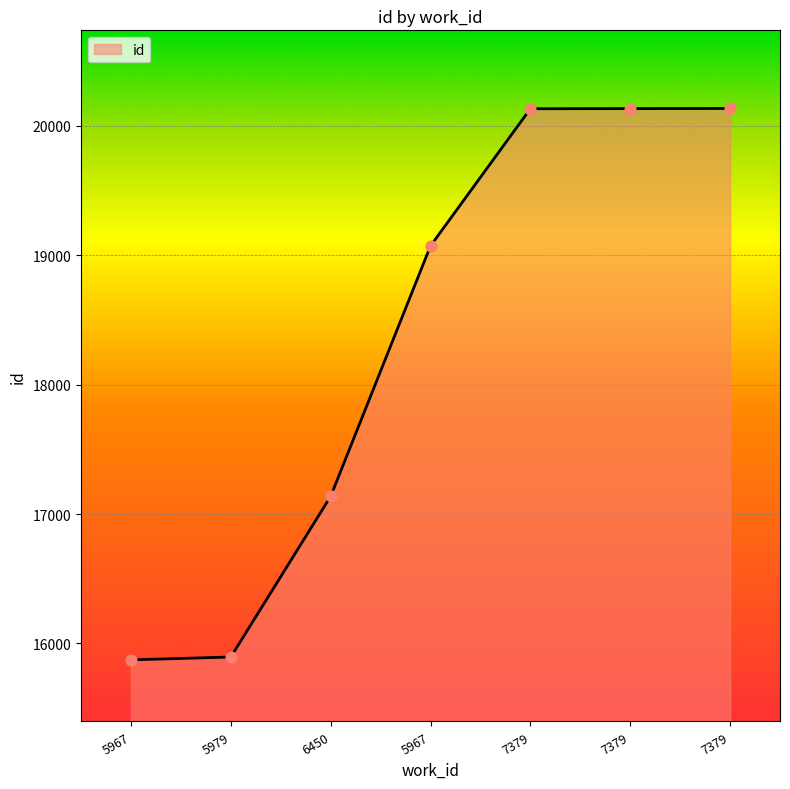

Approximately how many times larger is the value at 7379 compared to 5979?

1.3